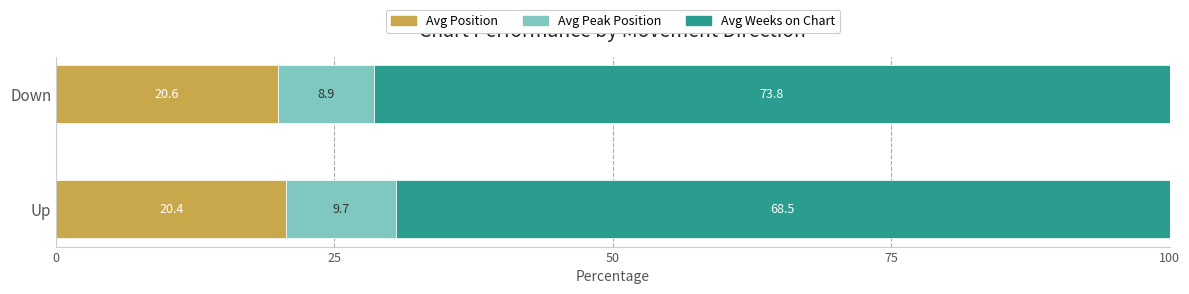

What are all the series names shown in the legend?

Avg Position, Avg Peak Position, Avg Weeks on Chart